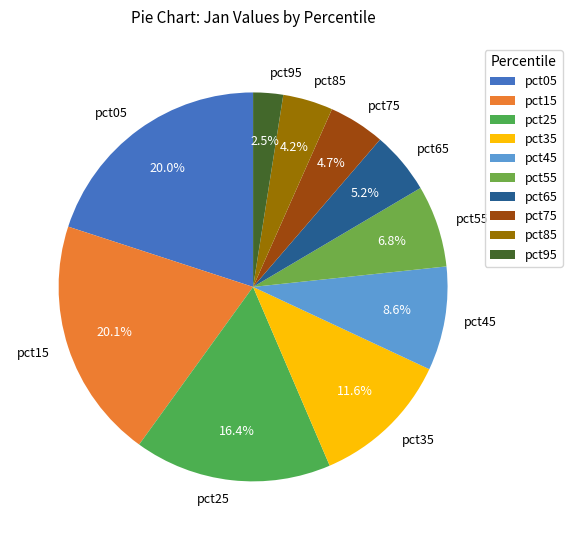

Which has a higher value, pct75 or pct15?

pct15